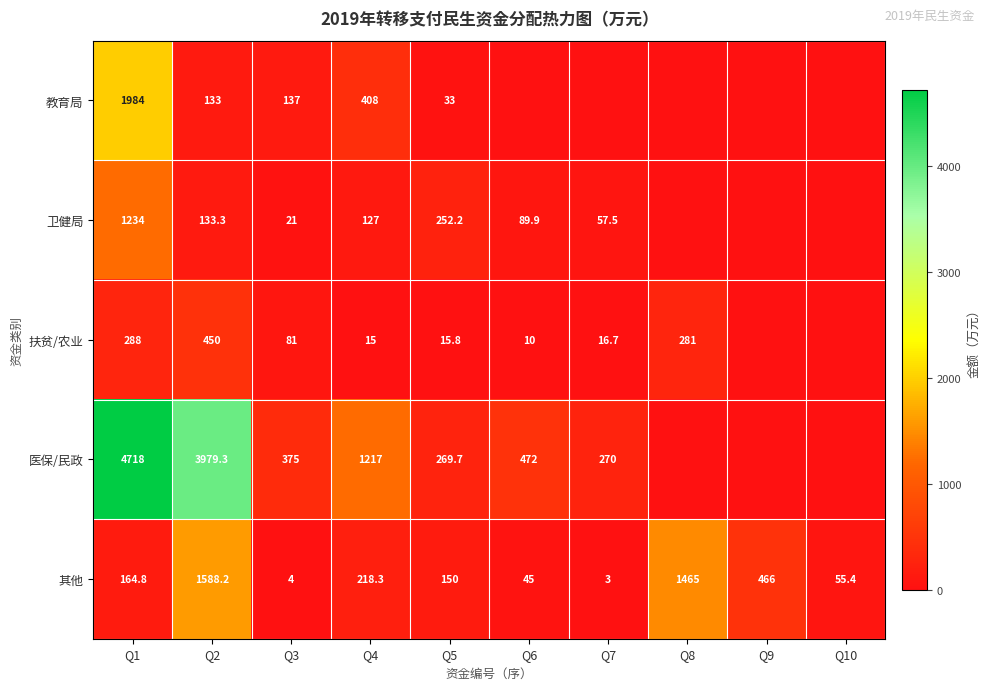

Is it true that 其他 equals 94.4 at Q10?

False